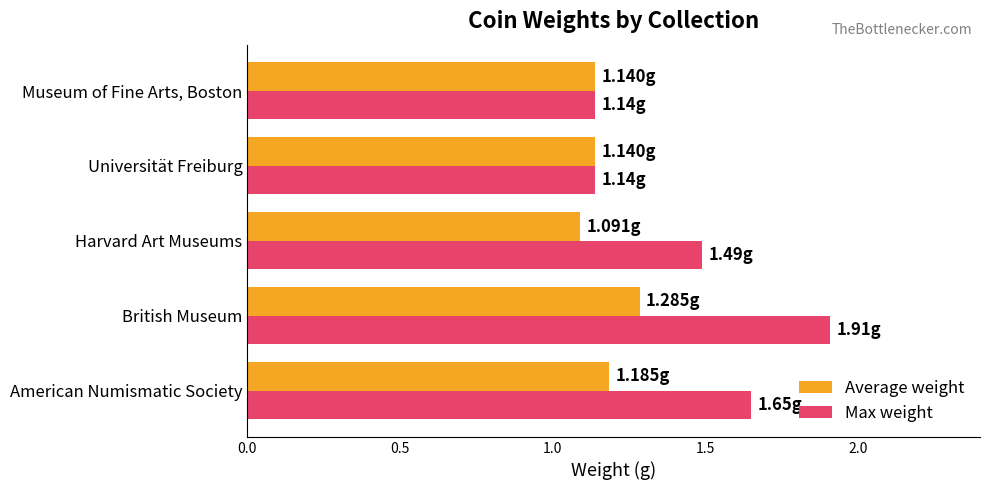

What is the difference between the maximum and minimum values in the Average weight series?

0.2